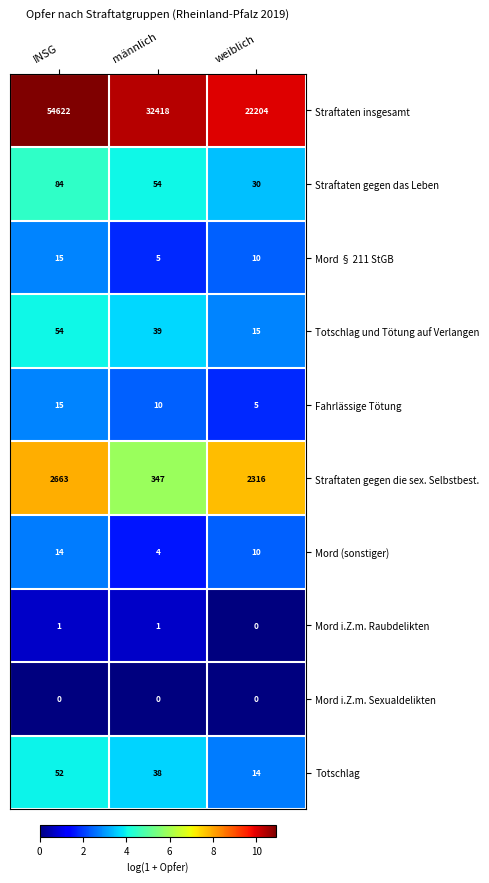

Between INSG and männlich, which series saw the biggest shift?

Straftaten insgesamt